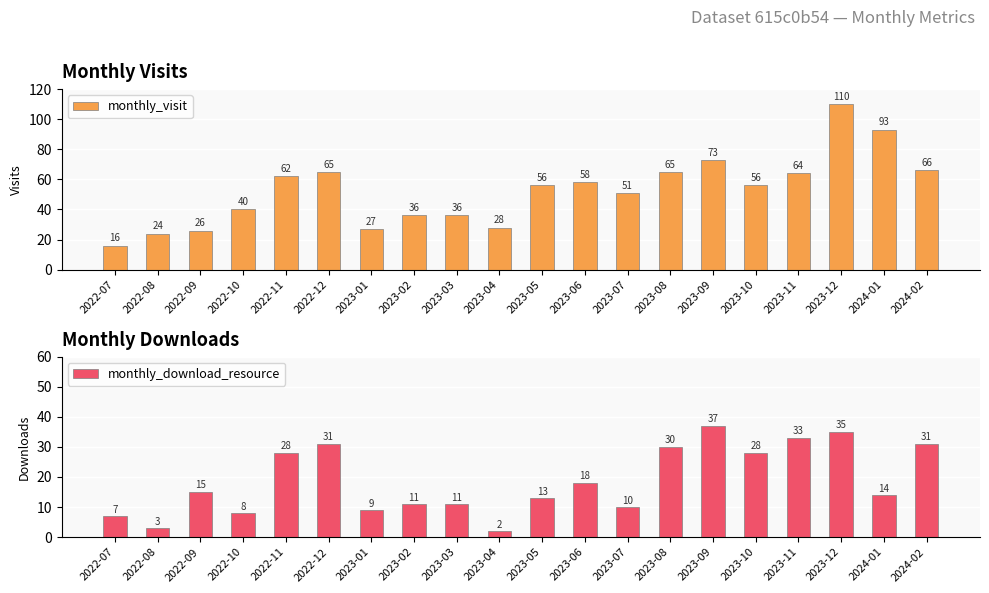

Which has a higher value, 2022-11 or 2022-09?

2022-11